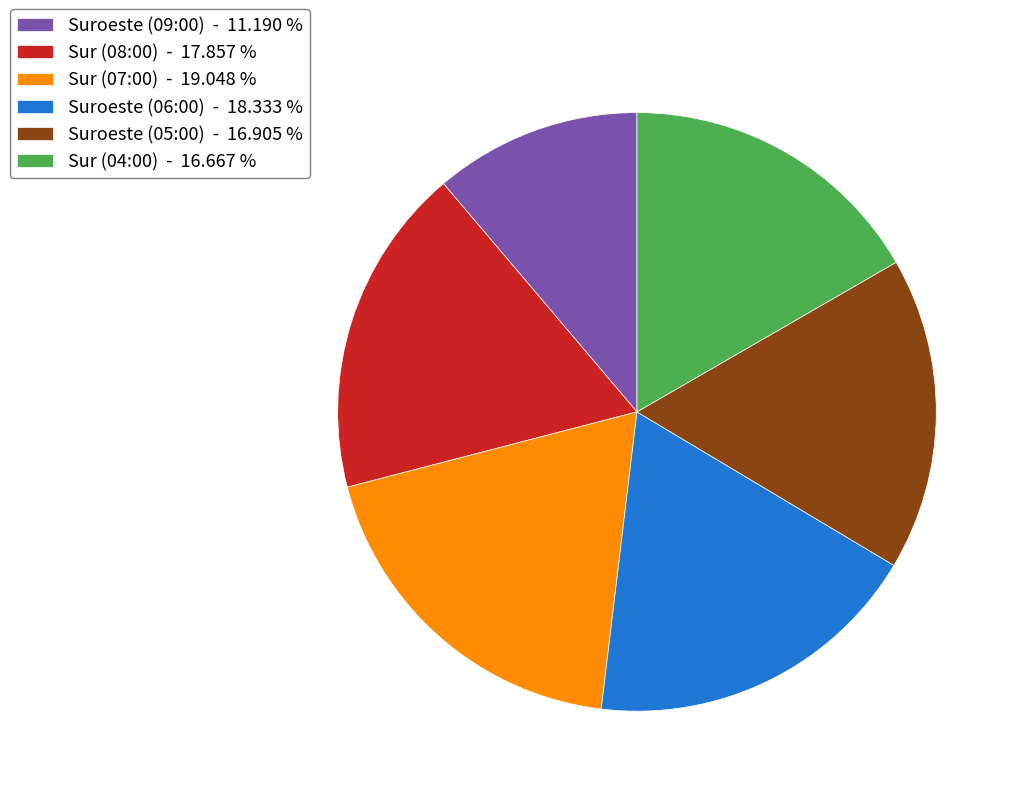

Is there a majority slice in this chart?

No